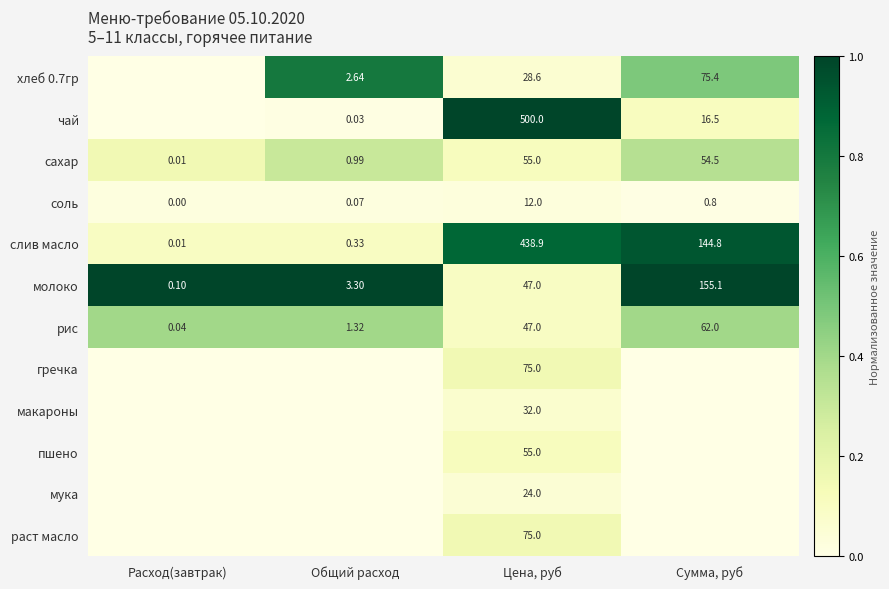

True or false: хлеб 0.7гр has a value of 0.1 at Цена, руб.

False